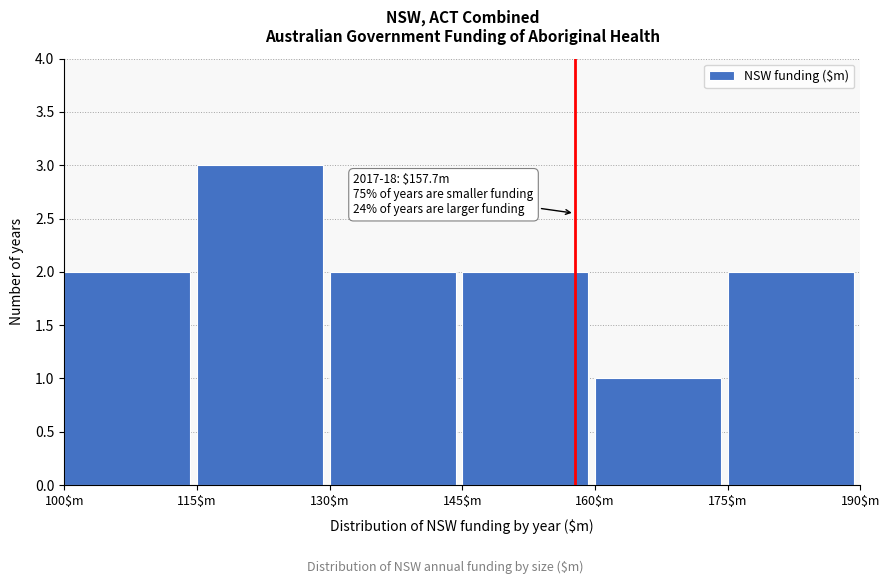

Which range on the x-axis has the tallest bar?

115 to 130